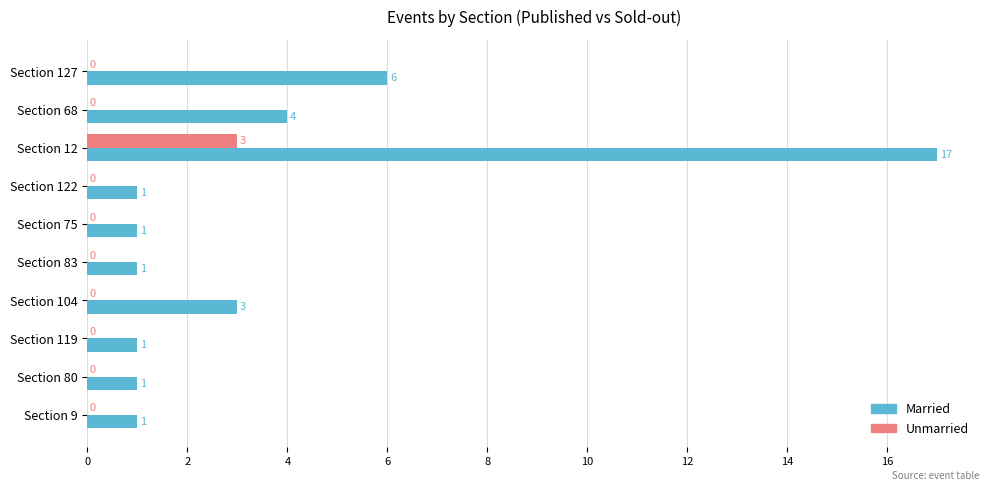

What value does the Unmarried series have at Section 12?

3